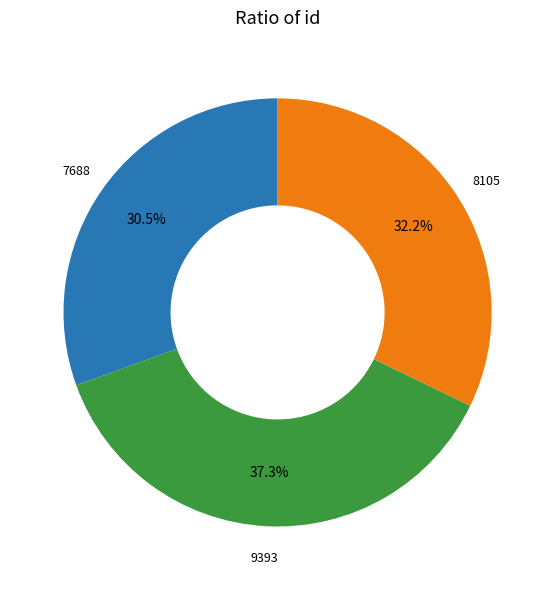

Count the number of slices in the pie.

3